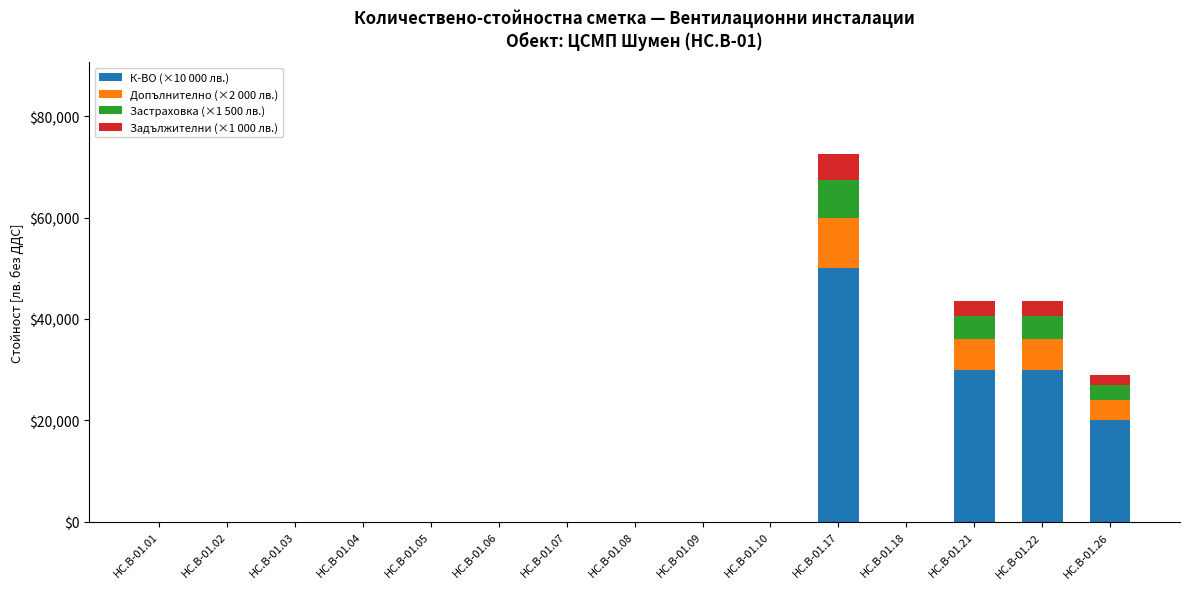

Which category has the highest value in the К-ВО (×10 000 лв.) series?

HC.B-01.17